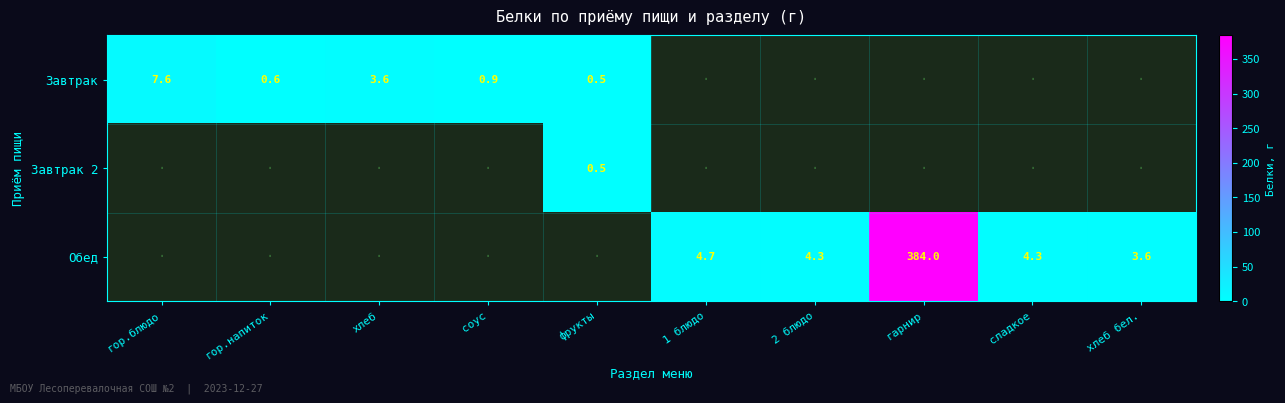

What is the difference between the Завтрак values at гор.напиток and соус?

0.3